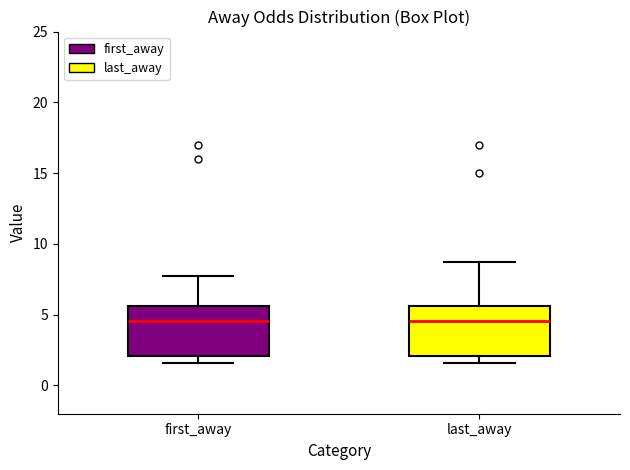

Where does the median line of the box for last_away sit on the y-axis? The values are not printed on the chart, so give them approximately, as read against the axis.

4.5